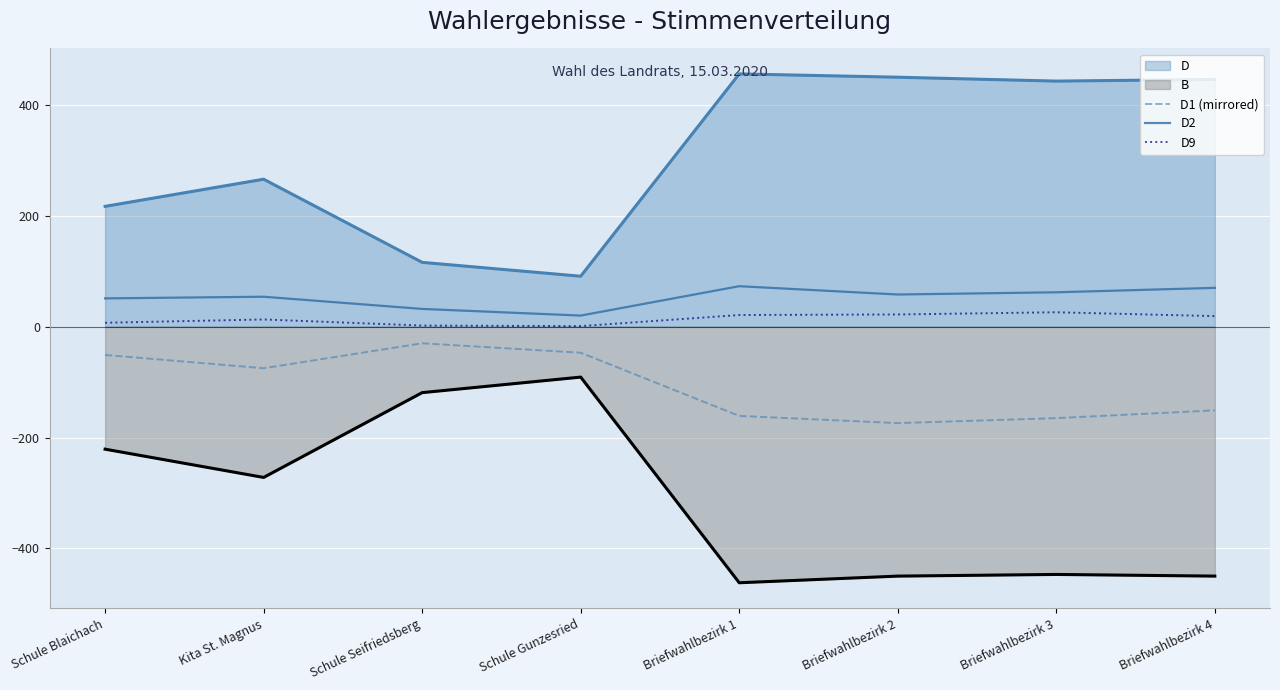

What is the total value across all series at Kita St. Magnus?

-14